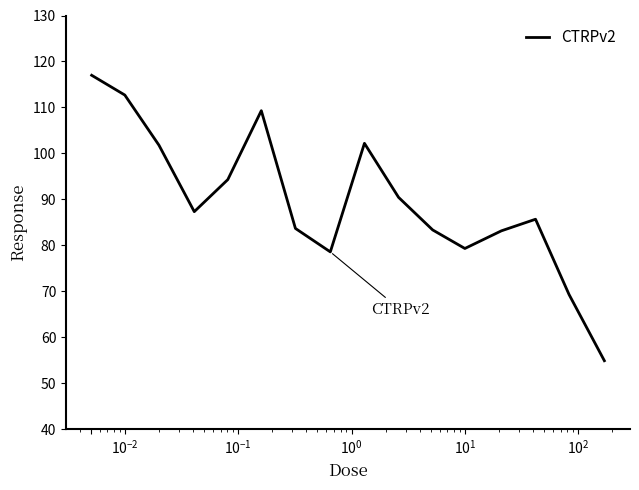

What is the difference between the maximum and minimum values?

62.1